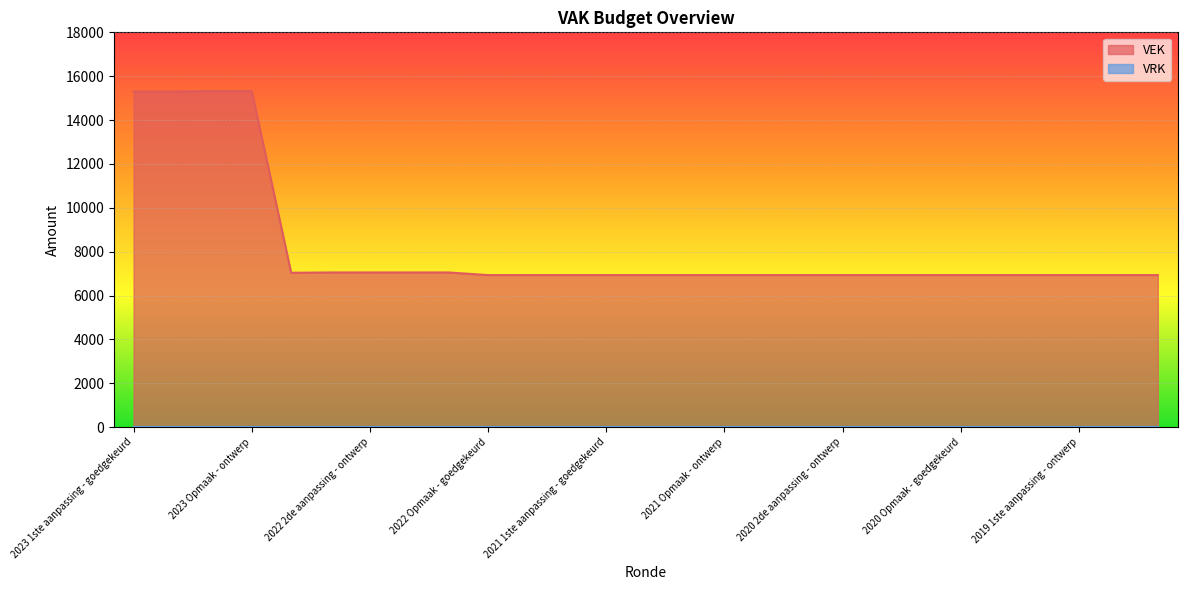

What is the label of the 6th point from the left?

2022 2de aanpassing - goedgekeurd